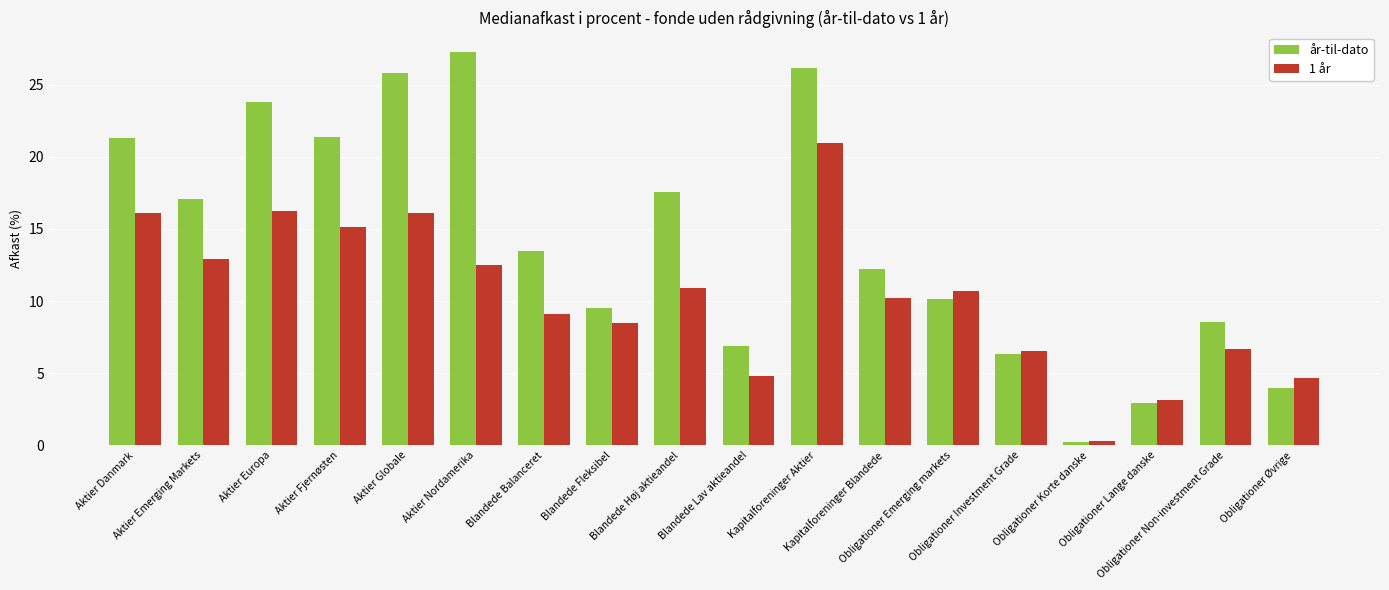

At Obligationer Øvrige, list the series in order from smallest to largest.

år-til-dato, 1 år